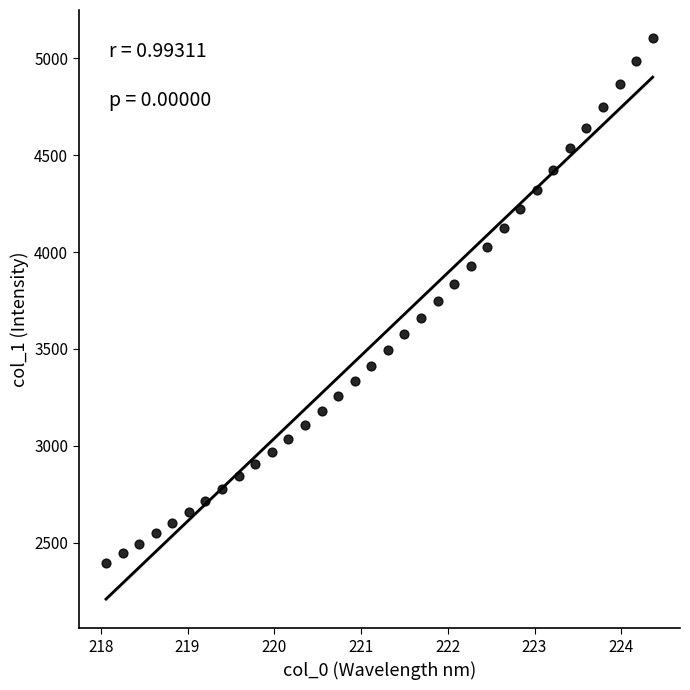

What is the range of Y values (max minus min)?

2710.9